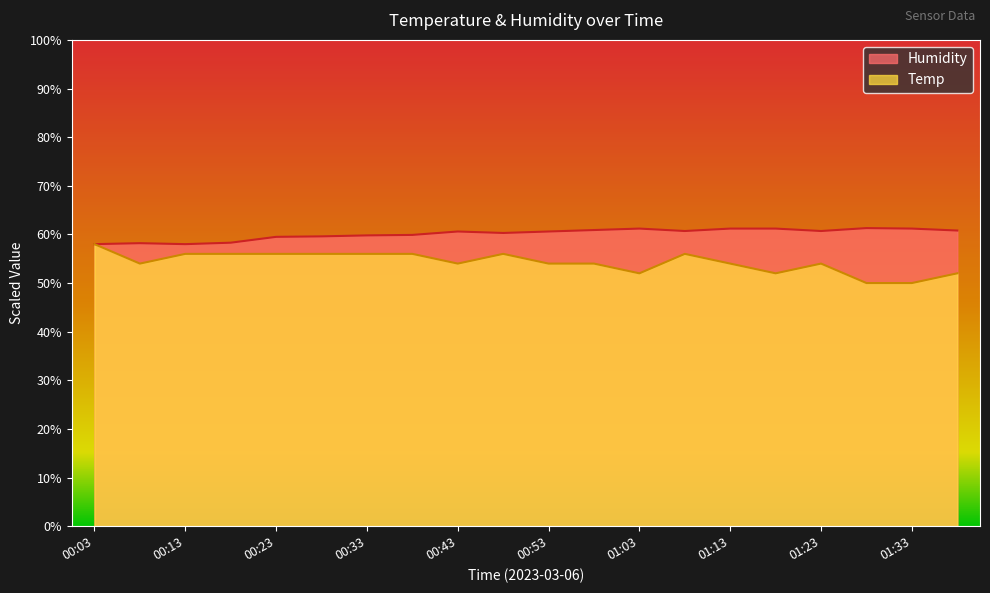

Between 00:53 and 01:33, which is larger?

01:33